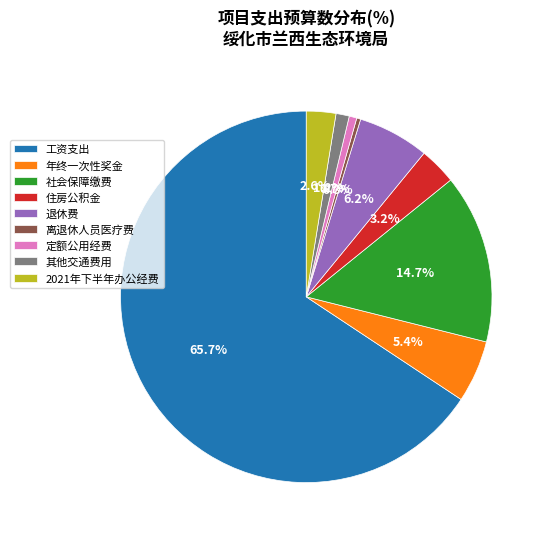

What percentage is the 其他交通费用 slice, to the nearest percent?

1%